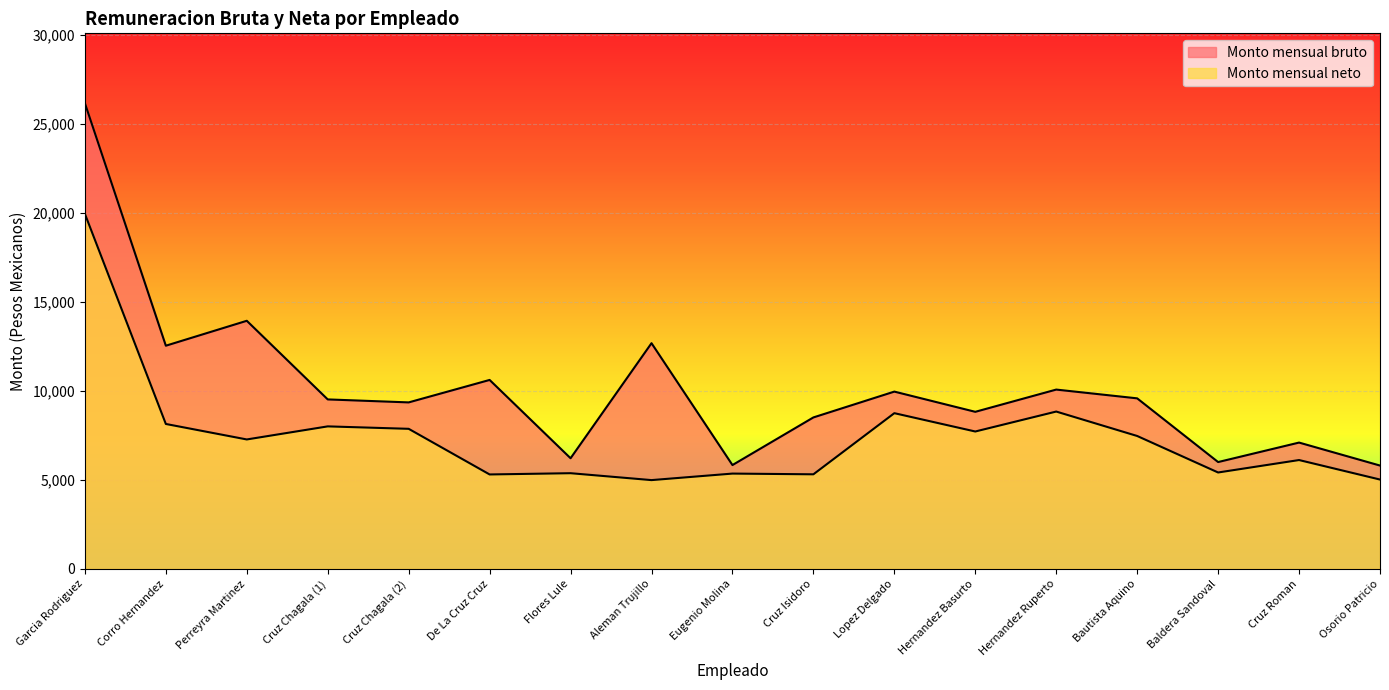

Which label corresponds to the largest value in the chart?

Garcia Rodriguez